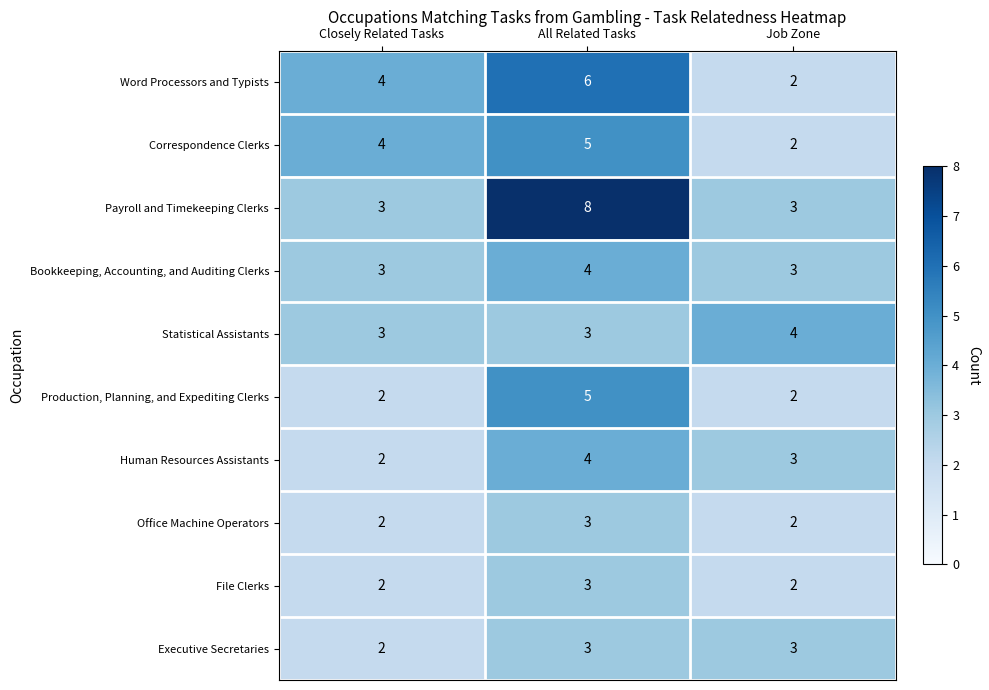

At which category is the sum across all series the highest?

All Related Tasks